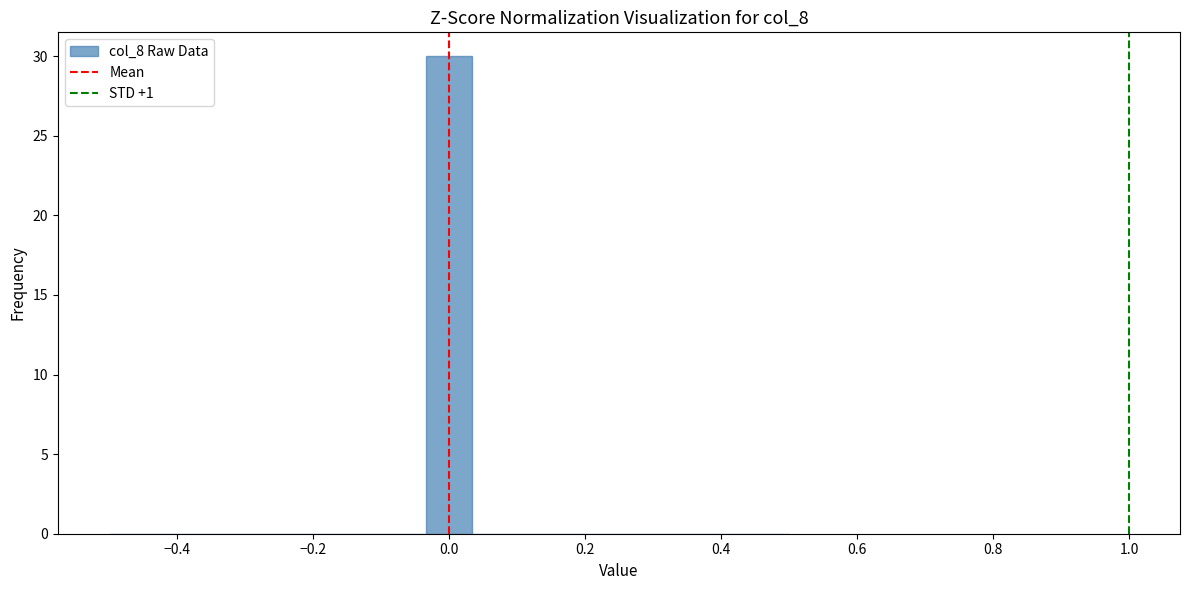

Read against the x-axis, roughly where is the centre of the tallest bar?

0.00